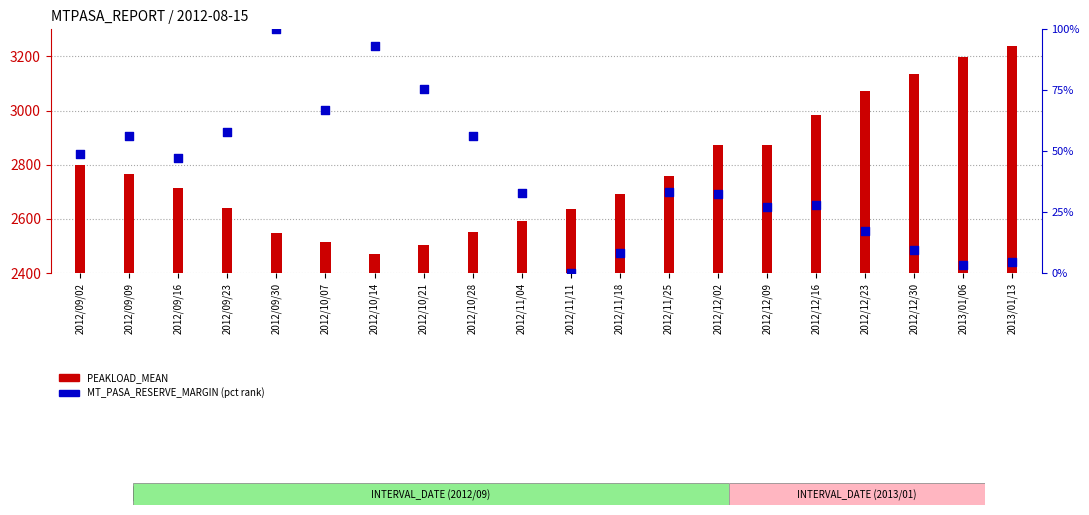

Which series has the largest total across all categories?

PEAKLOAD_MEAN